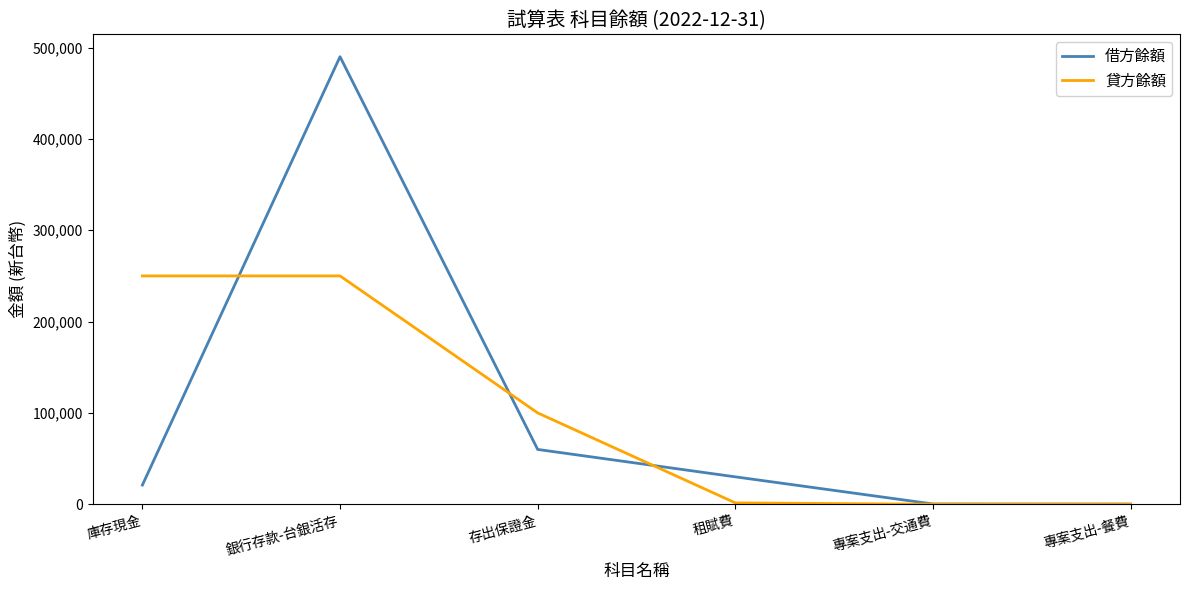

True or false: 貸方餘額 and 借方餘額 cross at least once.

True